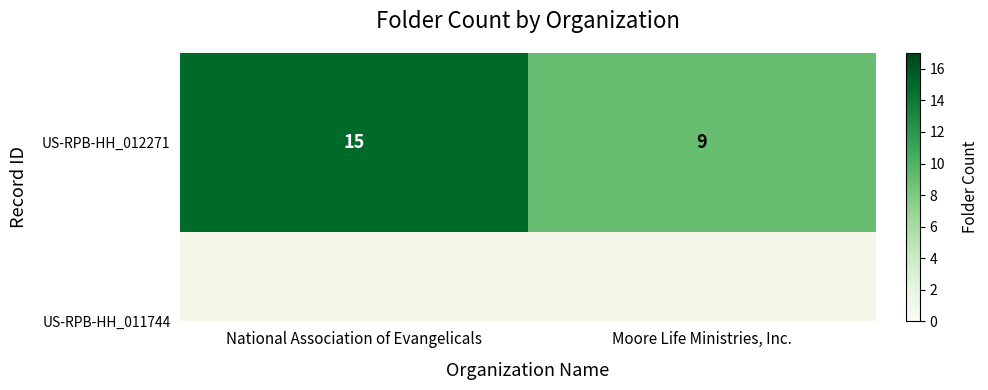

What is the sum of the values at National Association of Evangelicals and Moore Life Ministries, Inc.?

24